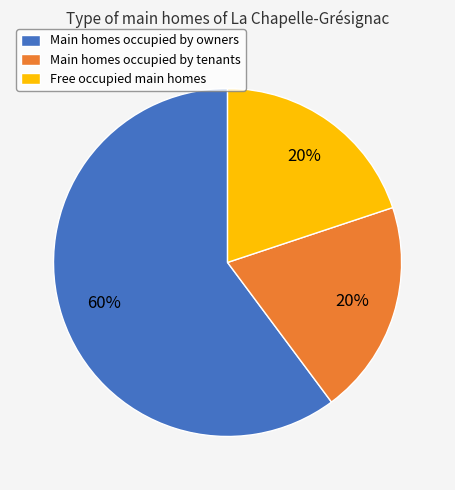

How many slices are in this pie chart?

3